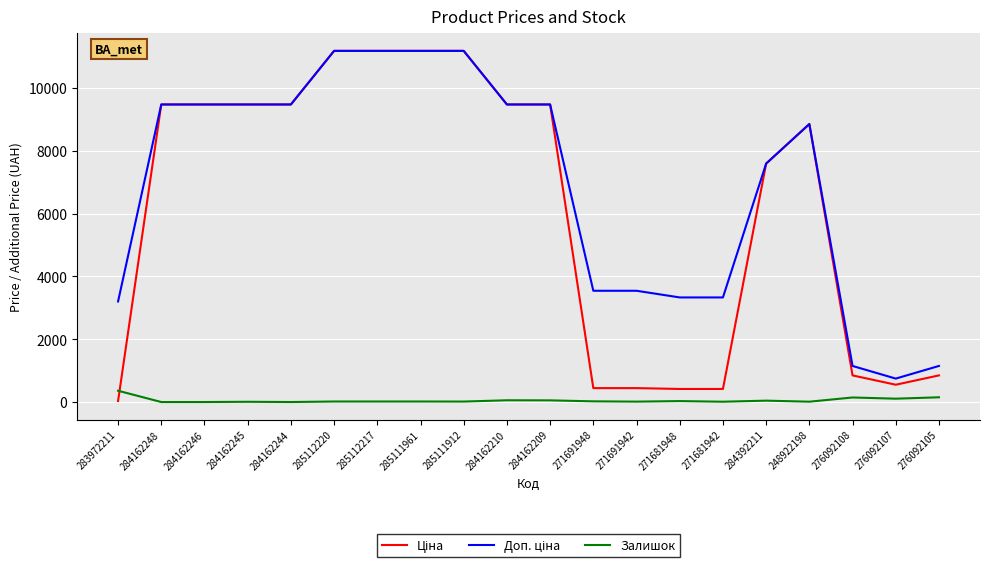

What is the difference between the highest and lowest values at 284162246?

9480.1